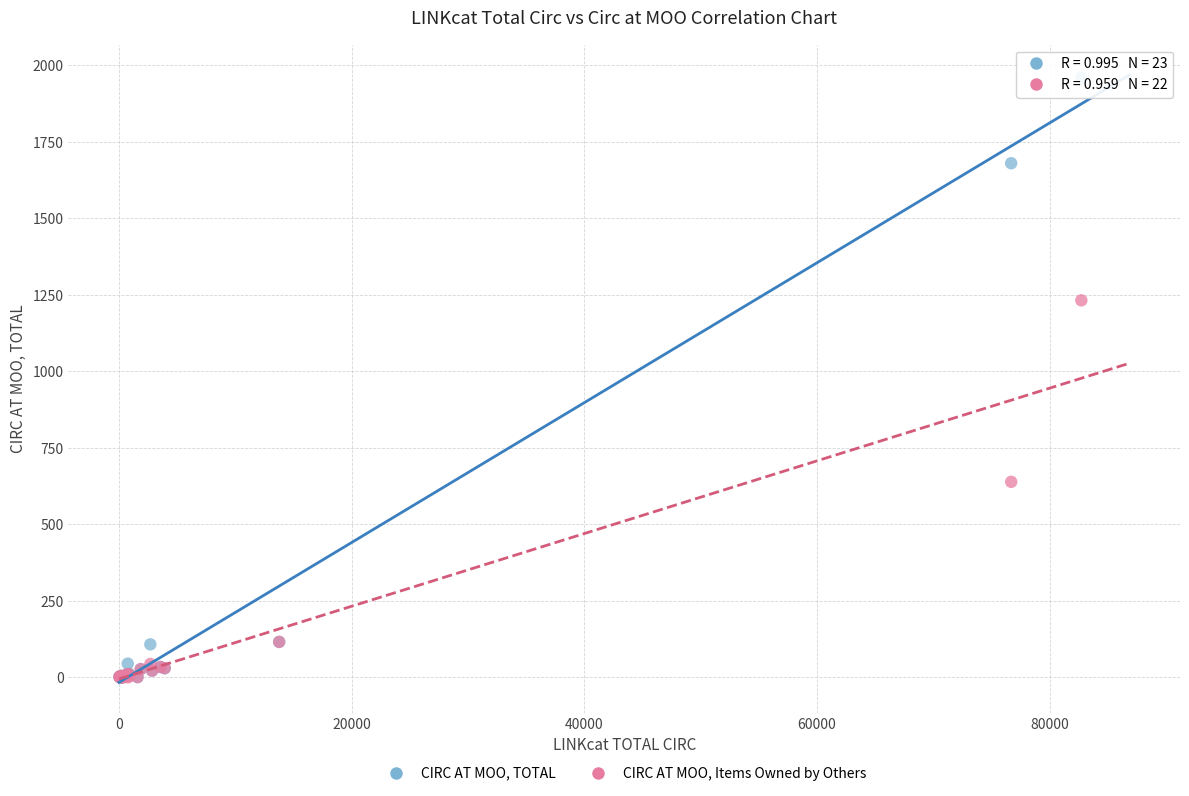

In the CIRC AT MOO, Items Owned by Others series, what Y value is closest to 616?

639